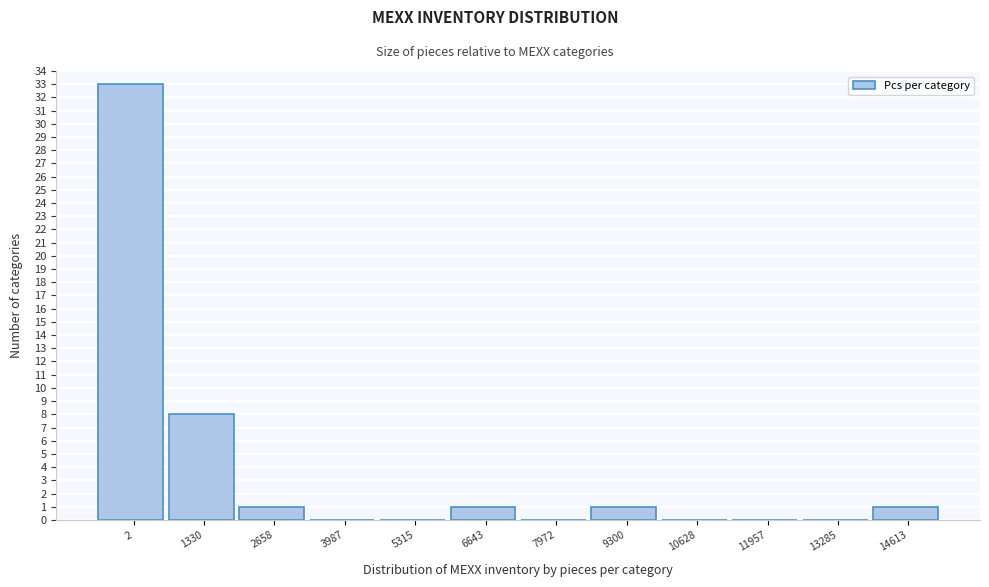

Reading left to right, transcribe all the data shown in this chart.

2=33	1330=8	2658=1	3987=0	5315=0	6643=1	7972=0	9300=1	10628=0	11957=0	13285=0	14613=1